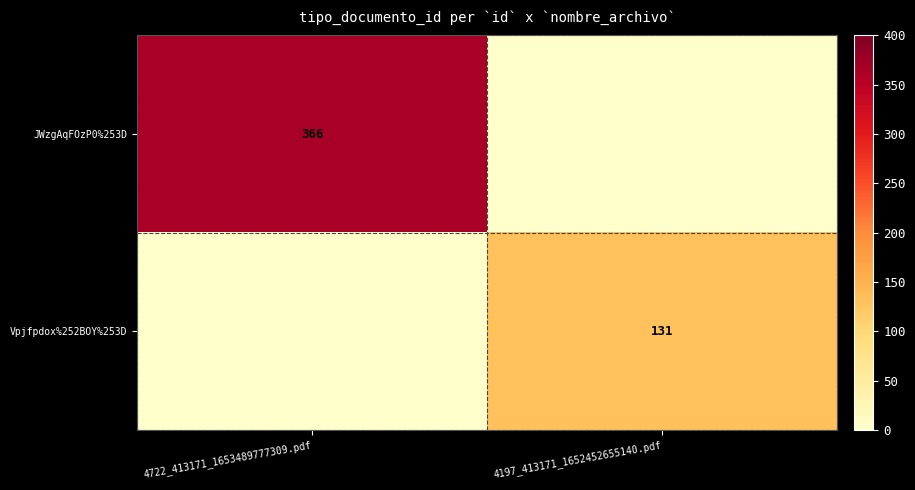

How many categories are shown in the chart?

2